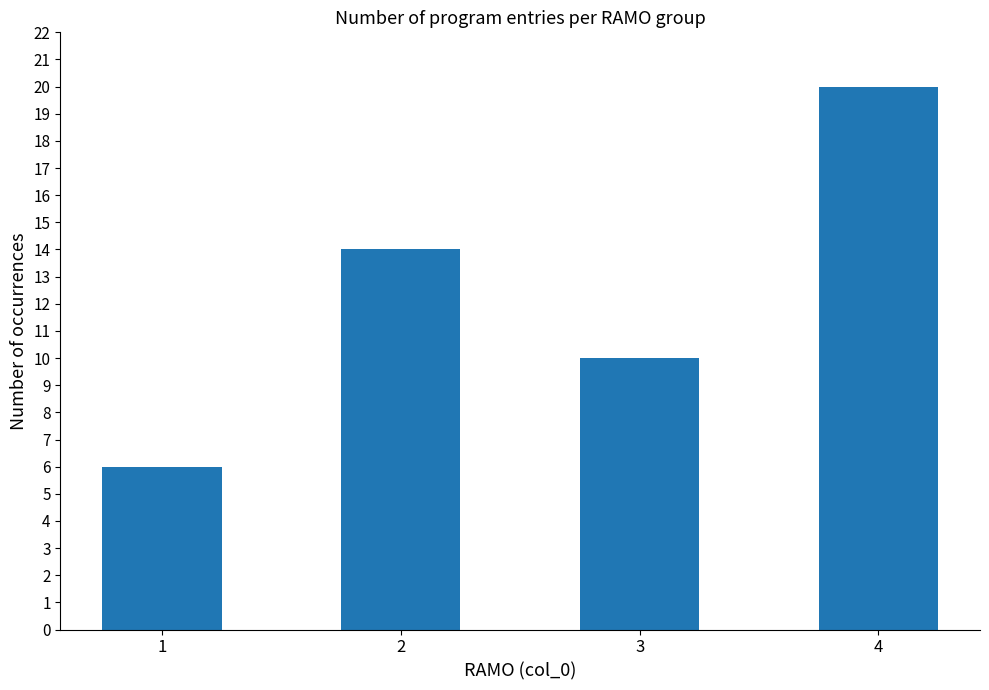

True or false: the data shows 20 at 4.

True